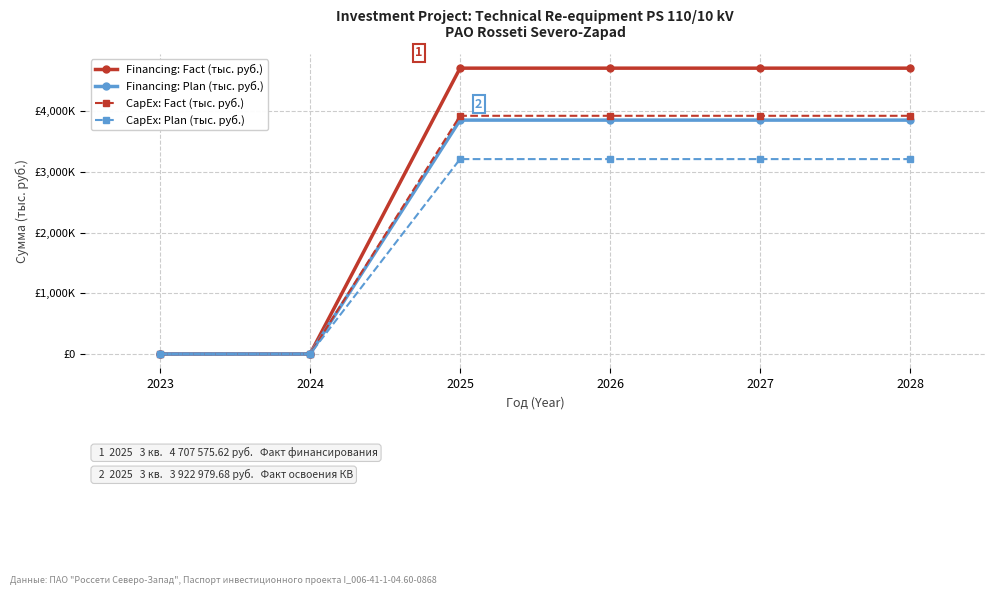

Does the chart have visible grid lines?

Yes